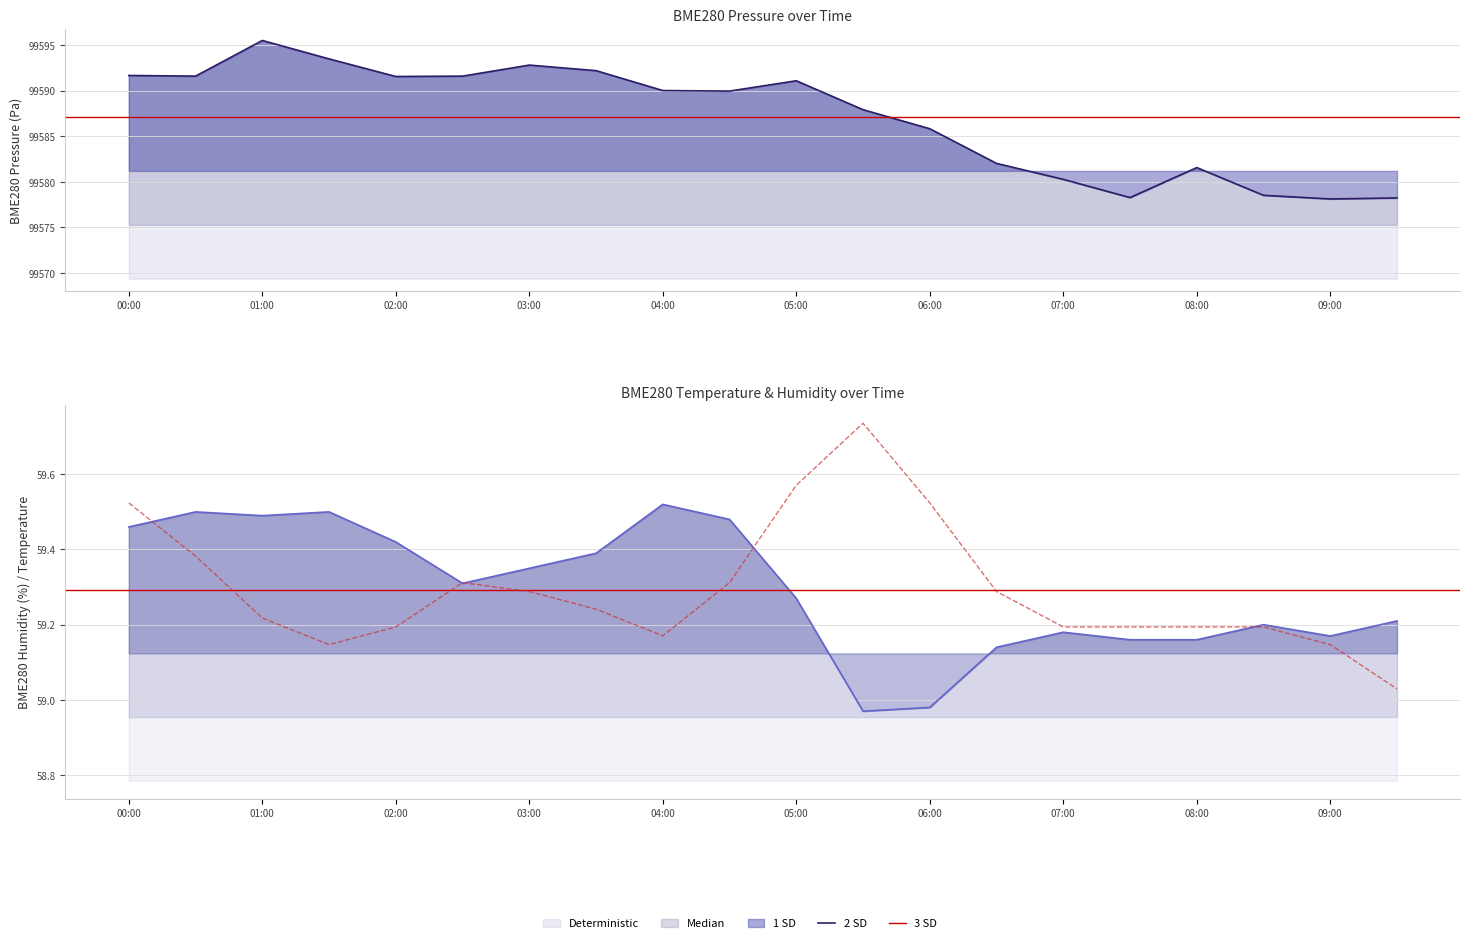

Reading left to right, extract all data points from this chart.

BME280_pressure: 00:00=99591.7	00:30=99591.6	01:00=99595.5	01:30=99593.5	02:00=99591.6	02:30=99591.6	03:00=99592.8	03:30=99592.2	04:00=99590.0	04:30=99589.9	05:00=99591.1	05:30=99587.9	06:00=99585.8	06:30=99582.0	07:00=99580.3	07:30=99578.3	08:00=99581.6	08:30=99578.5	09:00=99578.1	09:30=99578.2
BME280_temperature: 00:00=59.5	00:30=59.4	01:00=59.2	01:30=59.1	02:00=59.2	02:30=59.3	03:00=59.3	03:30=59.2	04:00=59.2	04:30=59.3	05:00=59.6	05:30=59.7	06:00=59.5	06:30=59.3	07:00=59.2	07:30=59.2	08:00=59.2	08:30=59.2	09:00=59.1	09:30=59.0
BME280_humidity: 00:00=59.5	00:30=59.5	01:00=59.5	01:30=59.5	02:00=59.4	02:30=59.3	03:00=59.4	03:30=59.4	04:00=59.5	04:30=59.5	05:00=59.3	05:30=59.0	06:00=59.0	06:30=59.1	07:00=59.2	07:30=59.2	08:00=59.2	08:30=59.2	09:00=59.2	09:30=59.2